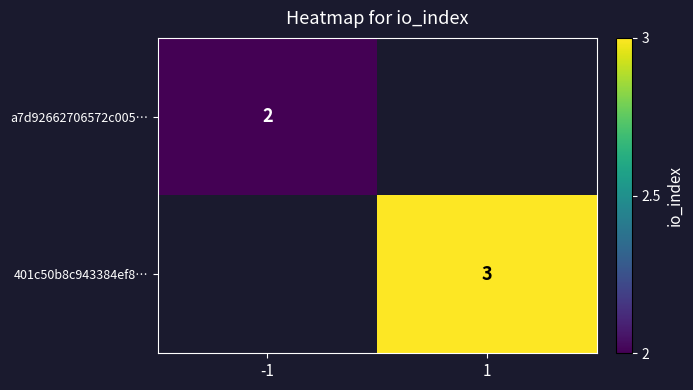

Which label corresponds to the smallest value in the chart?

-1